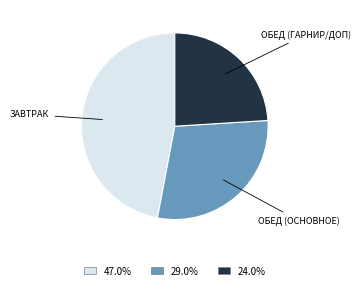

Does any single category account for the majority?

No